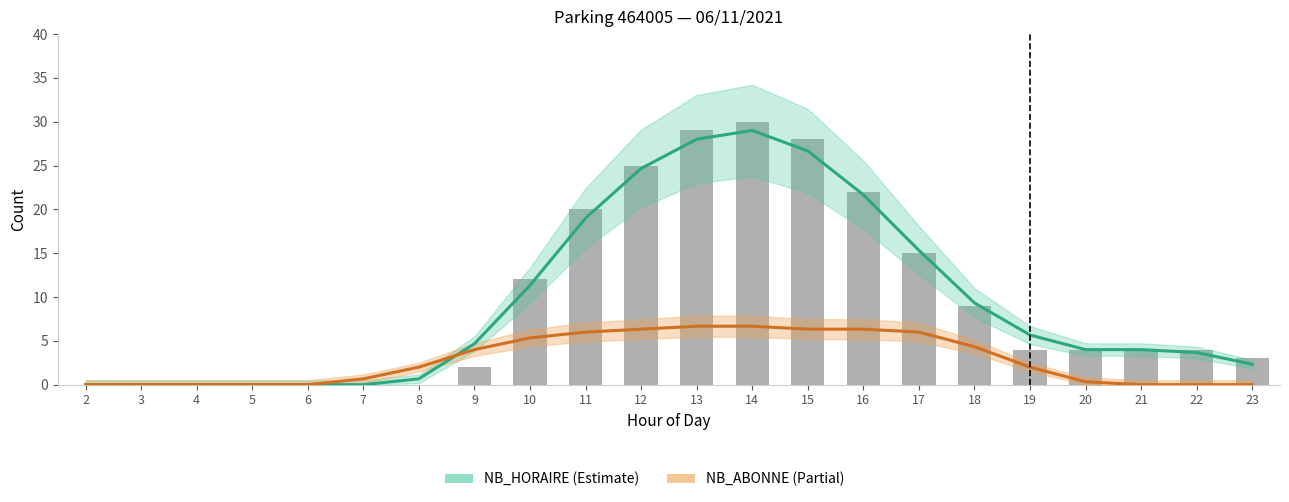

At 20, list the series in order from smallest to largest.

NB_ABONNE (Partial), NB_HORAIRE (Estimate)